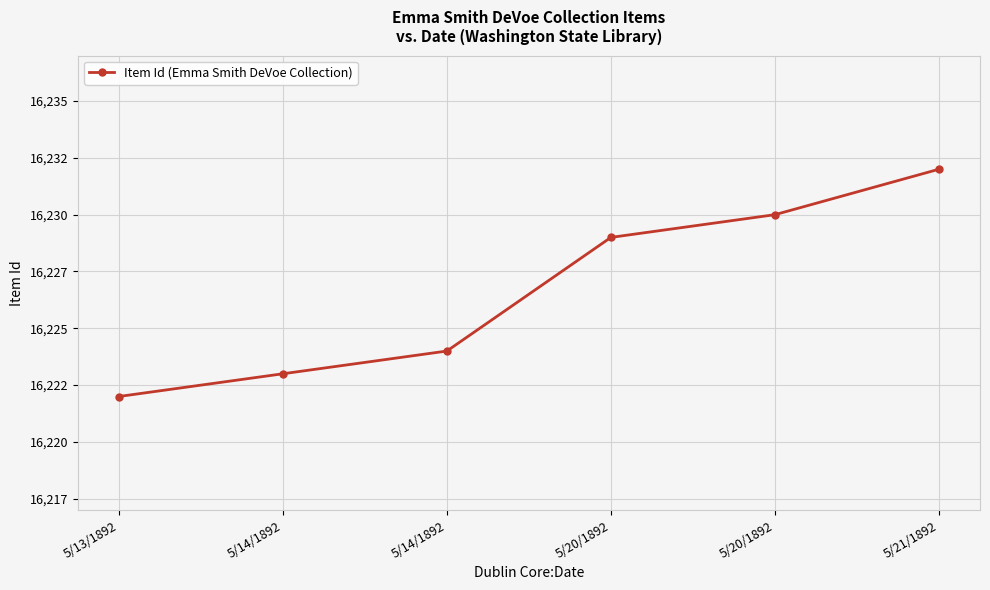

Does the chart have visible grid lines?

Yes